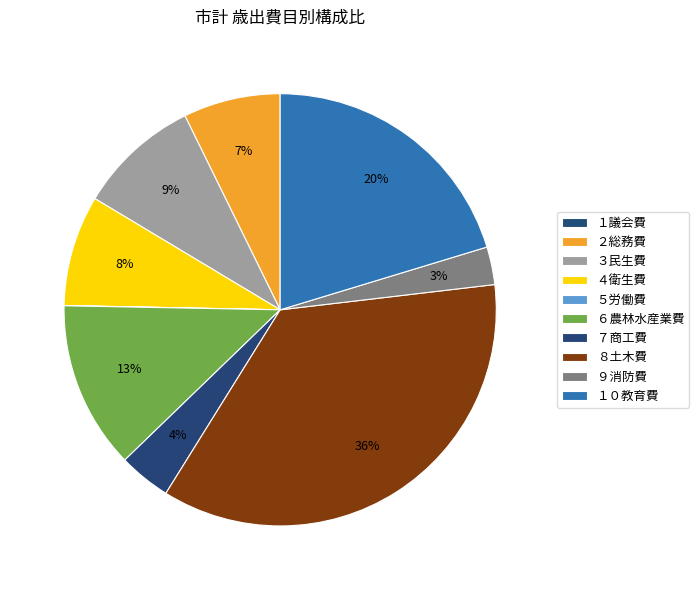

How many segments does this pie chart have?

10